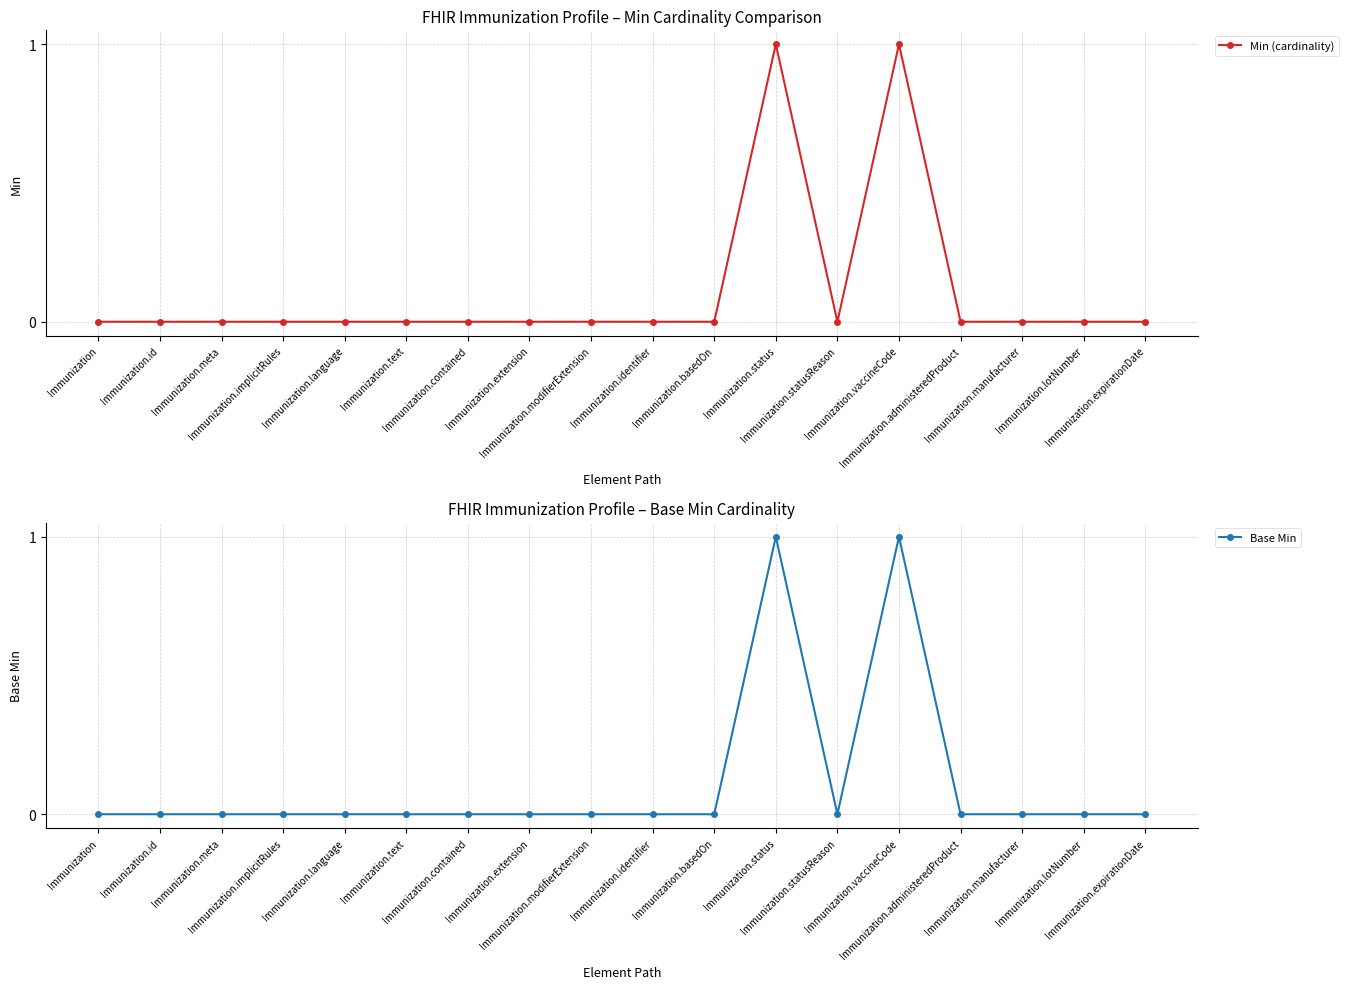

How many series are shown in this chart?

2